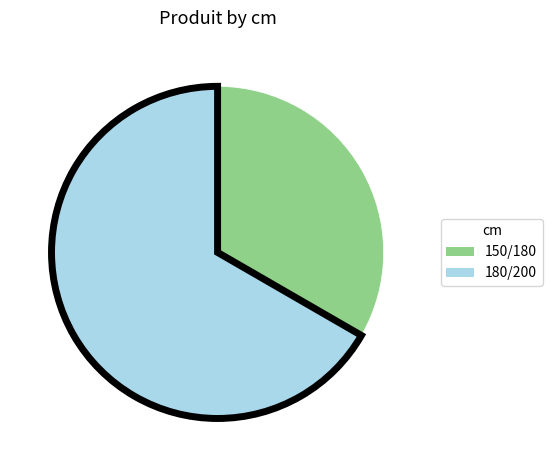

What is the ratio of the value at 150/180 to the value at 180/200?

0.5